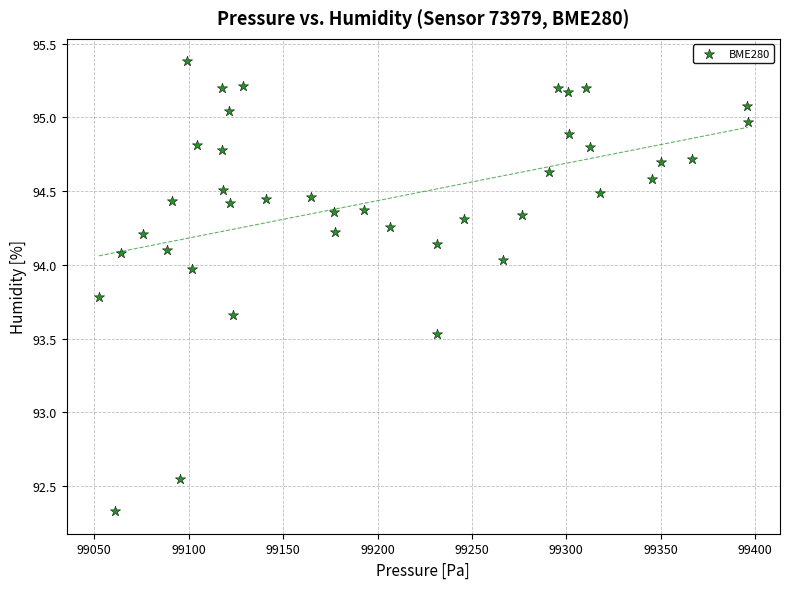

Count the number of points in this scatter plot.

40